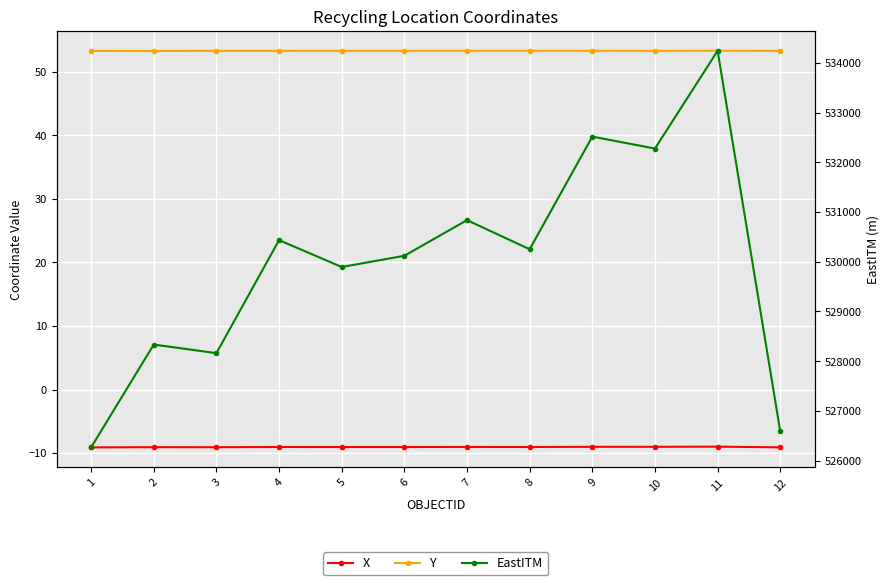

Count the number of categories in the chart.

12